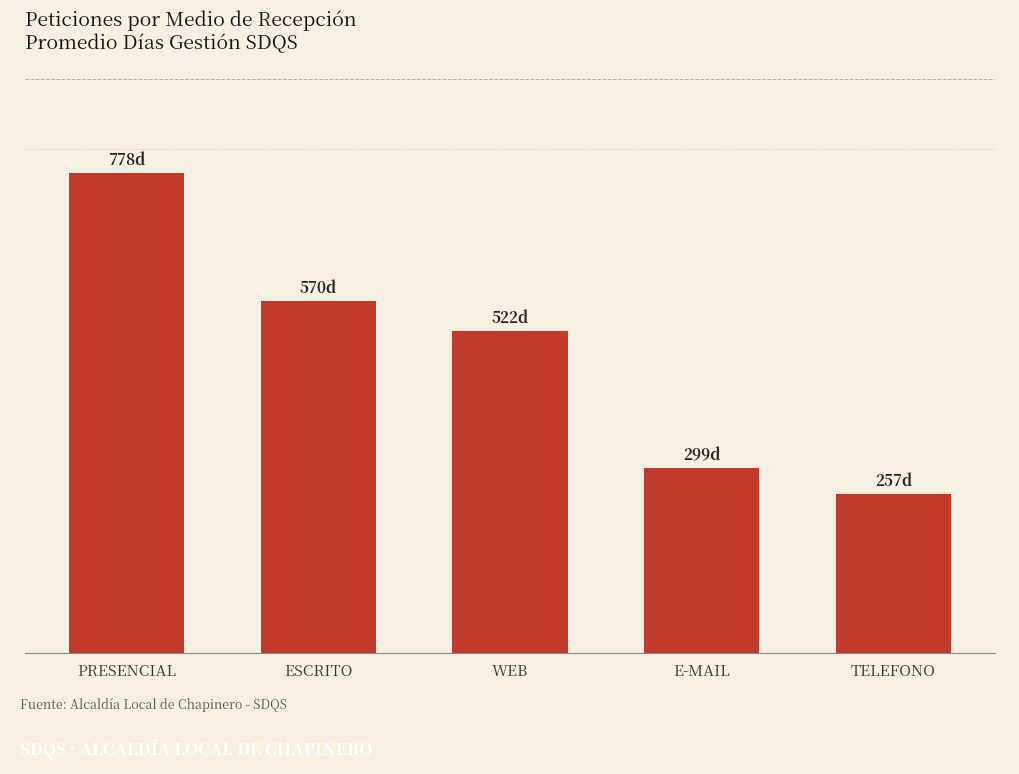

Reading left to right, extract all data points from this chart.

PRESENCIAL=777.5	ESCRITO=570.5	WEB=521.6	E-MAIL=299.0	TELEFONO=257.0